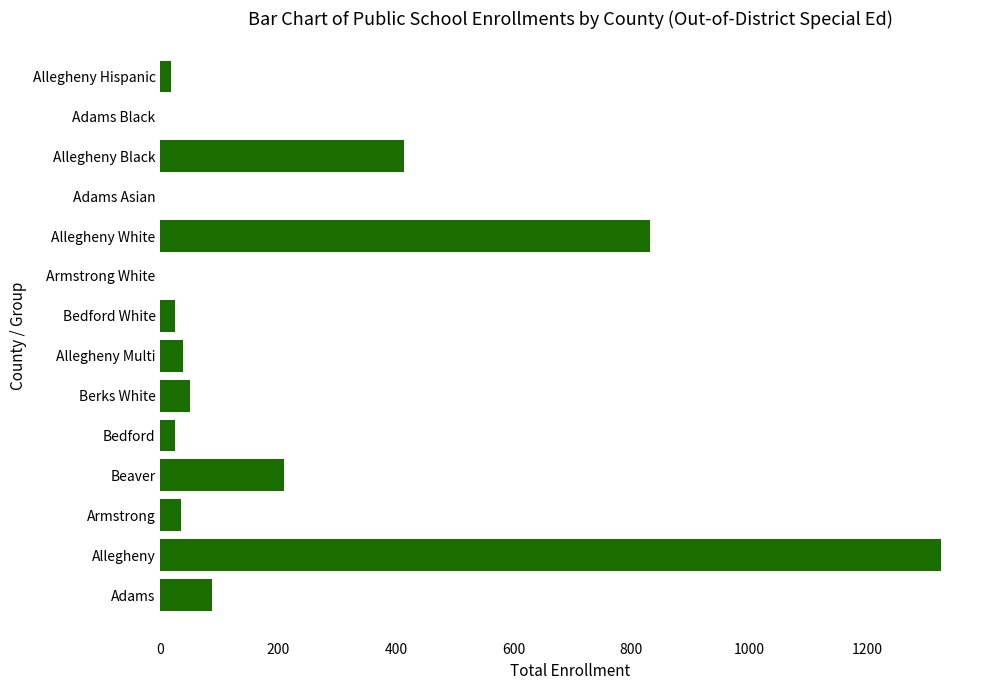

Which has a higher value, Bedford or Allegheny Black?

Allegheny Black